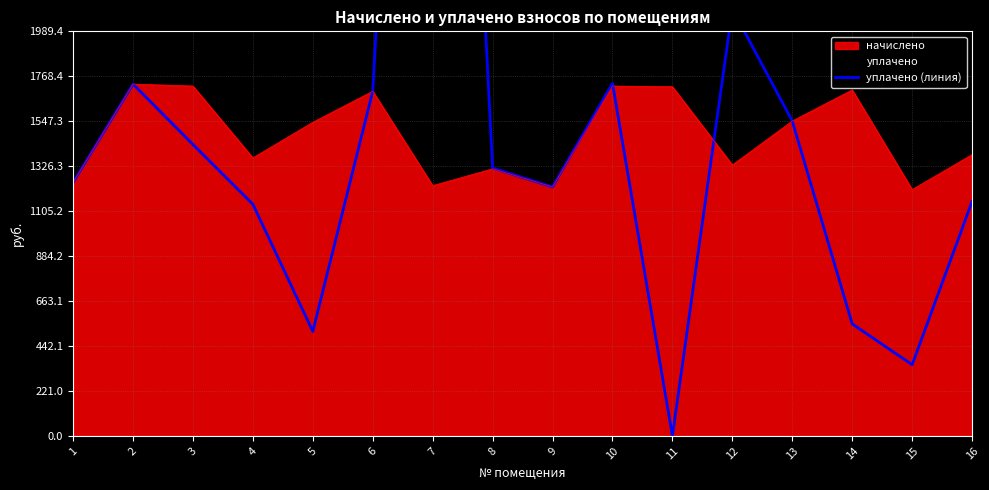

Does the chart display data point markers on the line(s)?

No